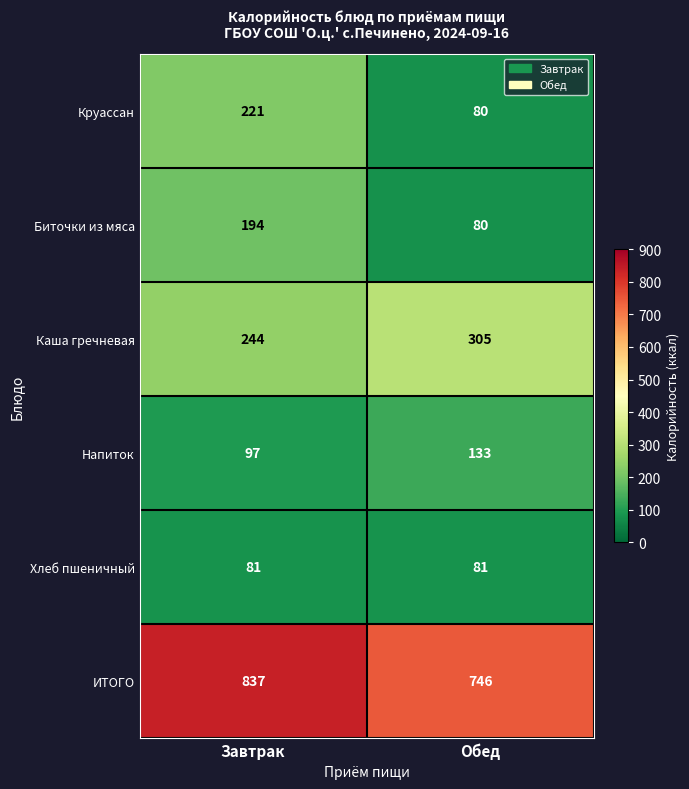

How many data points does each series have?

2